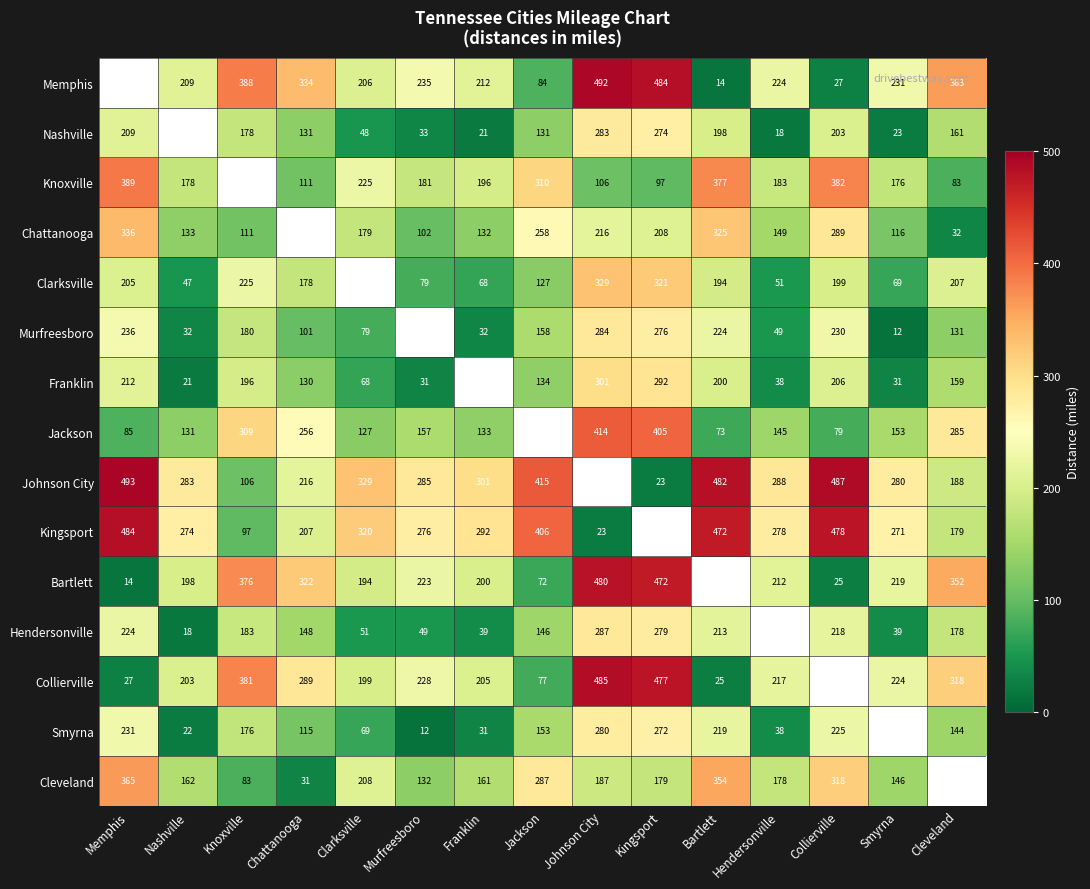

What is the sum of the Smyrna values at Nashville and Chattanooga?

137